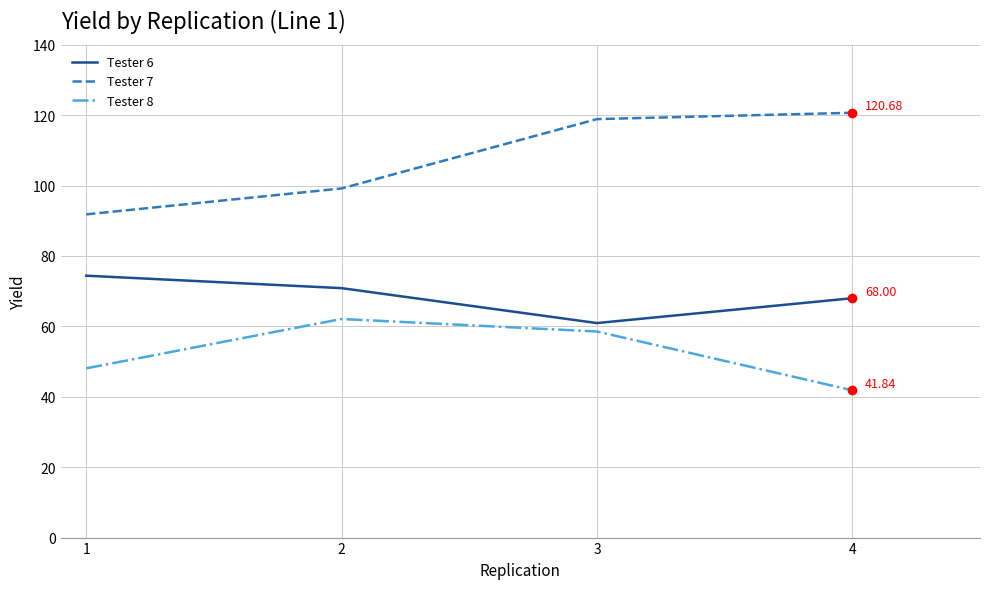

True or false: Tester 6 and Tester 7 cross at least once.

False